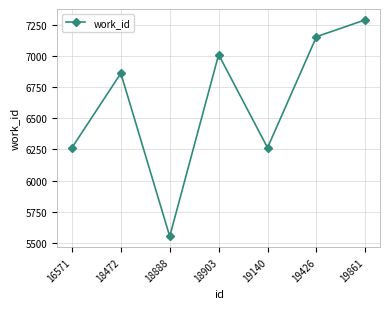

Which has a higher value, 19140 or 19861?

19861